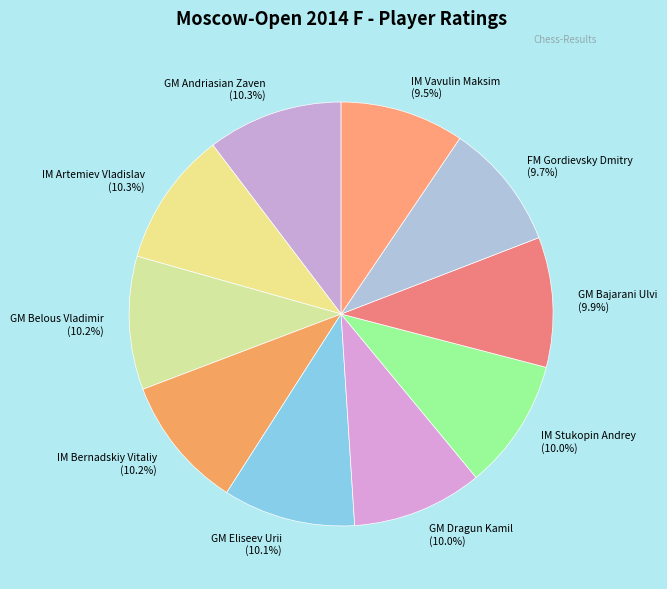

True or false: GM Belous Vladimir accounts for 10% of the total.

True